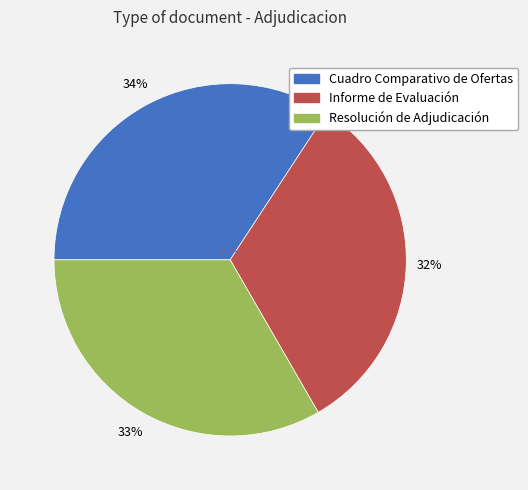

How many slices are in this pie chart?

3